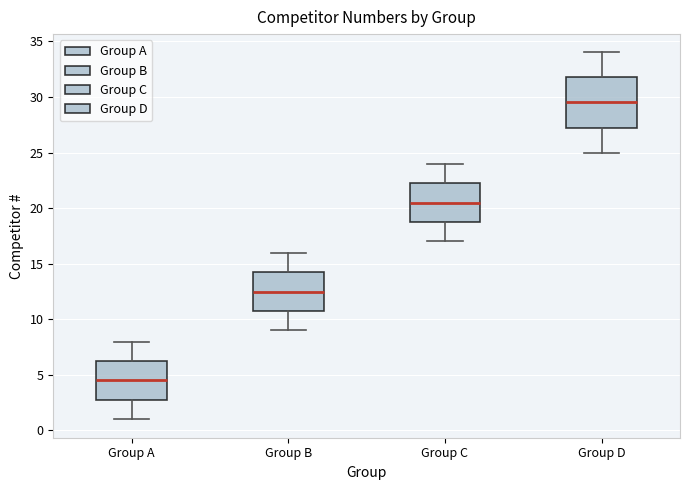

Reading left to right, transcribe this box plot: for each box, give where its median line is, the range the box spans, and where its two whiskers end, as read against the y-axis. The values are not printed on the chart, so give them approximately, as read against the axis.

Group A: median 4.5, box 3.0 to 6.5, whiskers 1.0 to 8.0
Group B: median 12.5, box 11.0 to 14.5, whiskers 9.0 to 16.0
Group C: median 20.5, box 19.0 to 22.5, whiskers 17.0 to 24.0
Group D: median 29.5, box 27.5 to 32.0, whiskers 25.0 to 34.0